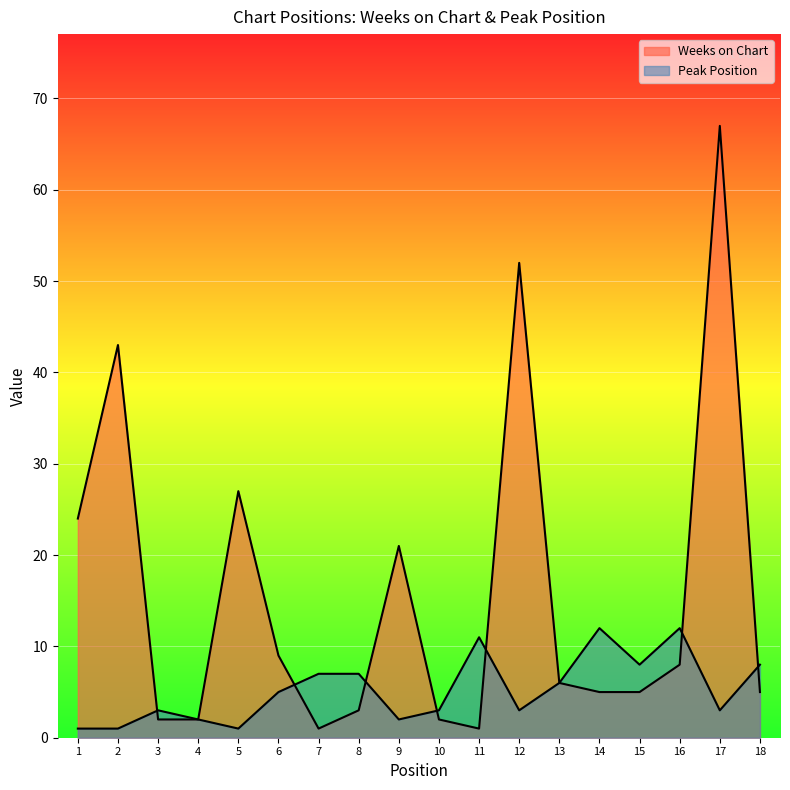

Reading left to right, list all the values displayed in this chart.

Weeks on Chart: 24	43	2	2	27	9	1	3	21	2	1	52	6	5	5	8	67	5
Peak Position: 1	1	3	2	1	5	7	7	2	3	11	3	6	12	8	12	3	8